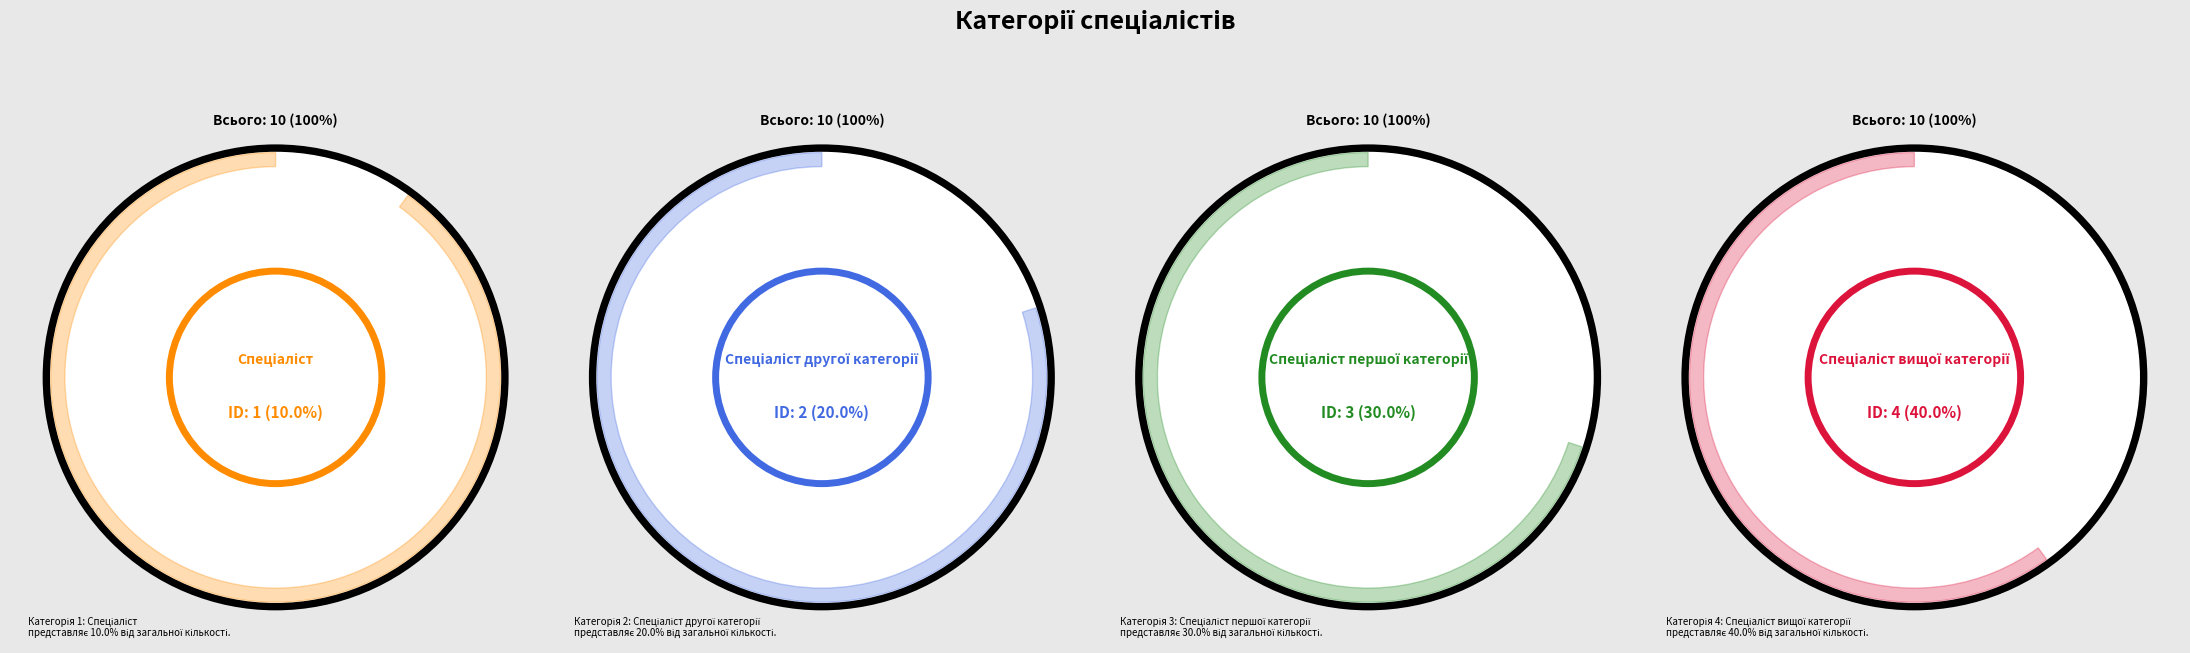

To the nearest percent, what is the difference between the largest and smallest slice percentages?

30%